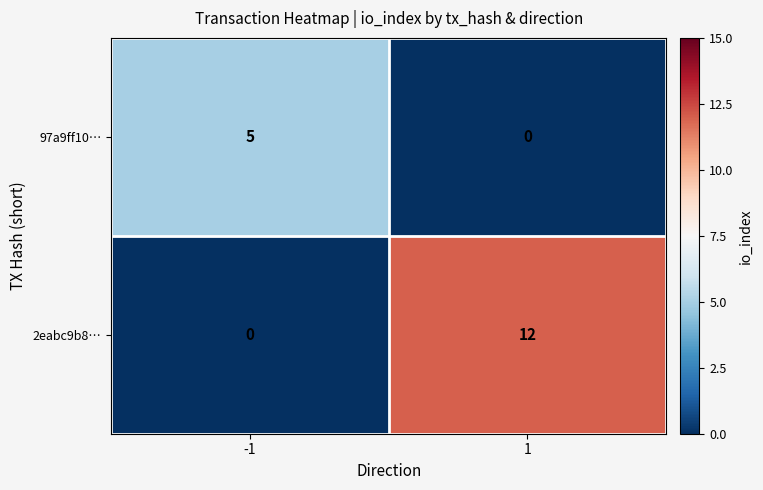

What is the average value of the 2eabc9b8… series?

6